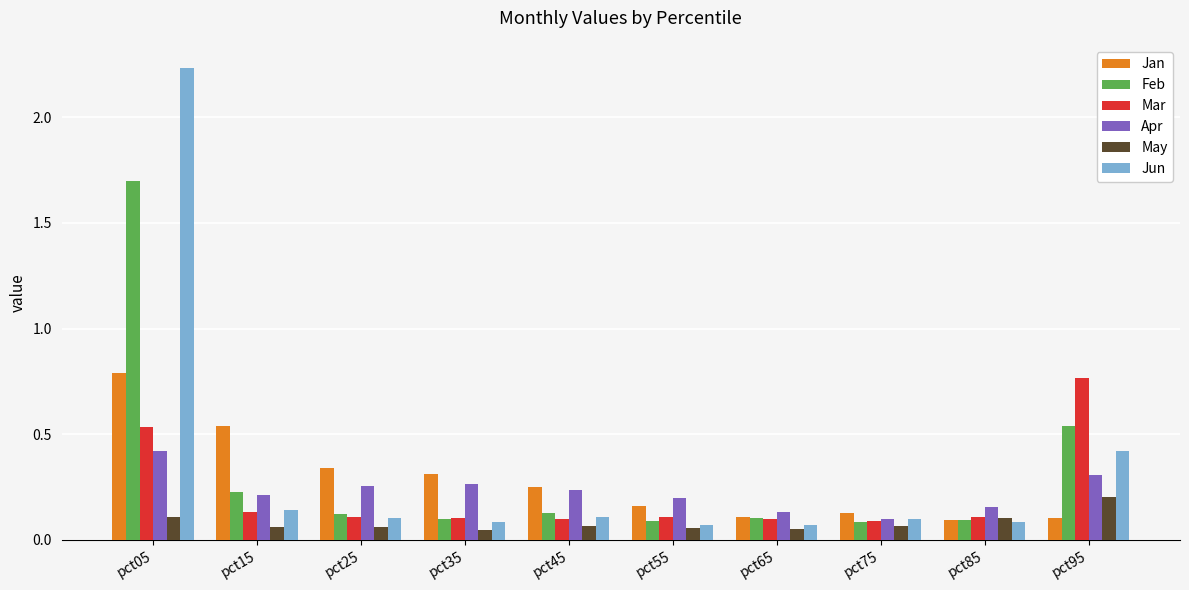

At which category is the sum across all series the highest?

pct05